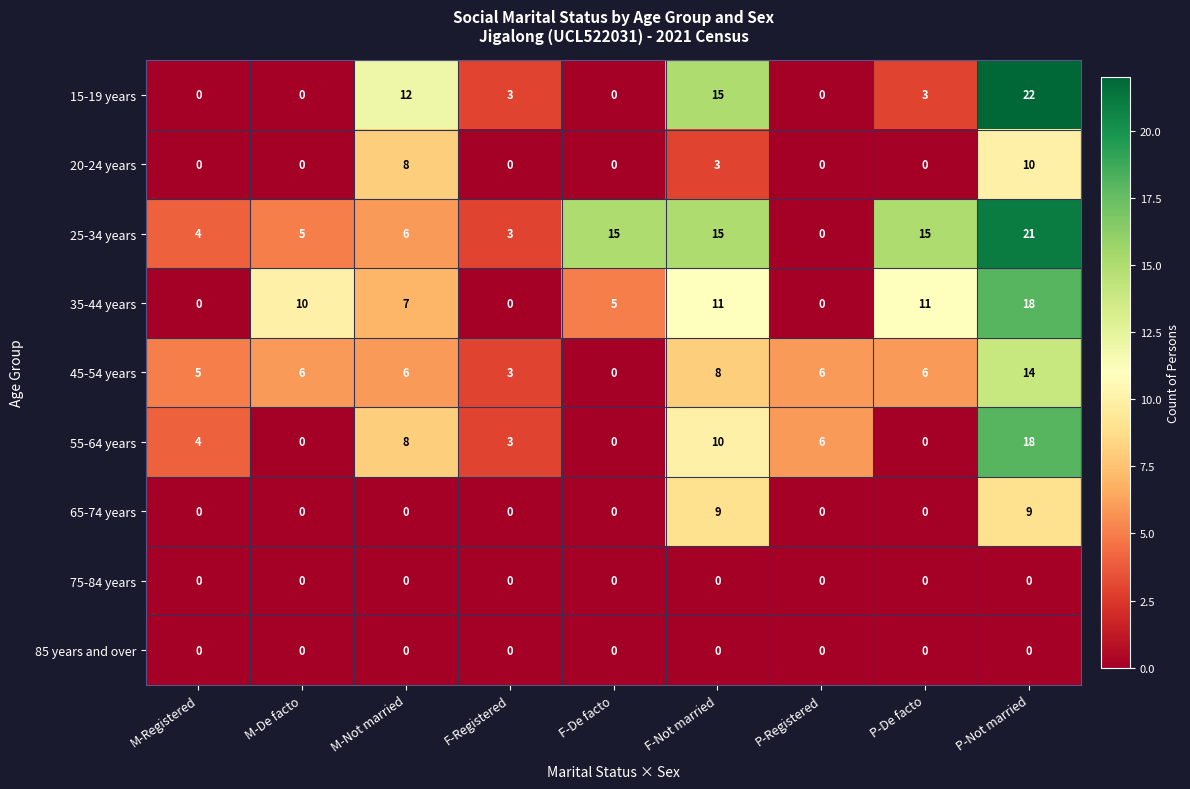

True or false: 20-24 years has a value of 7 at P-Not married.

False